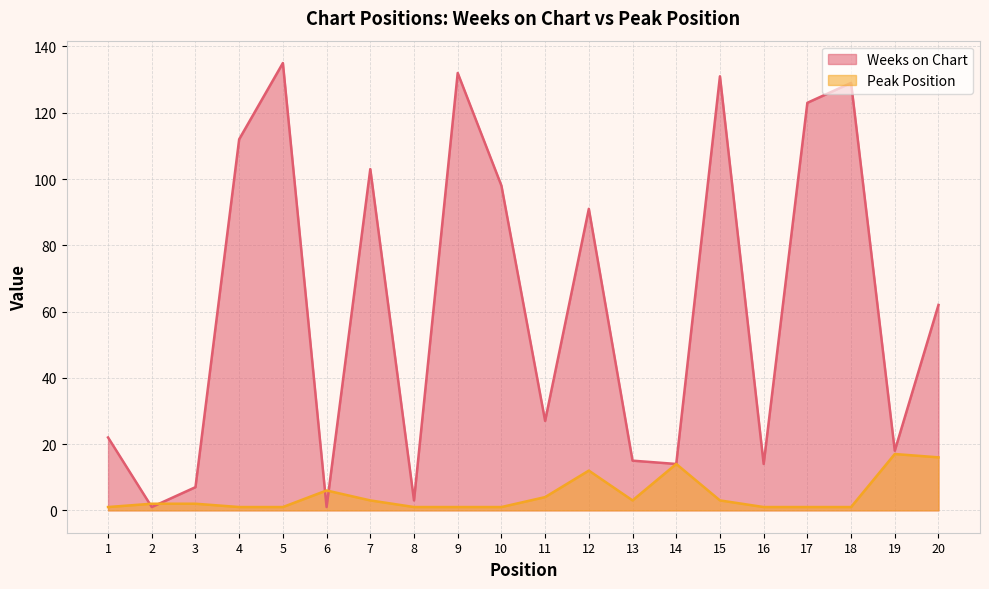

What is the minimum value for Weeks on Chart?

1